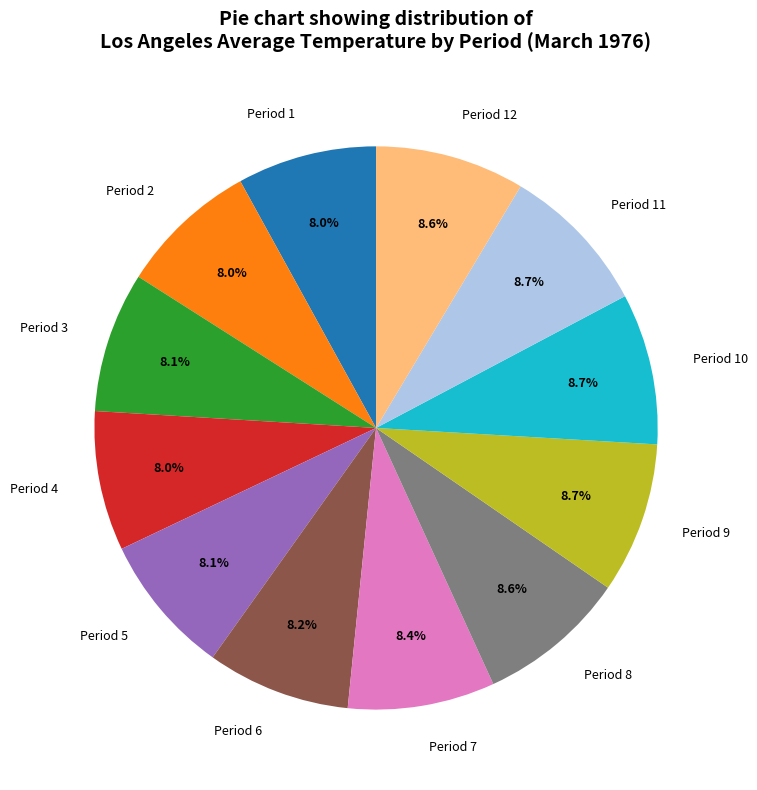

How much of the chart is everything except Period 12?

91.4%